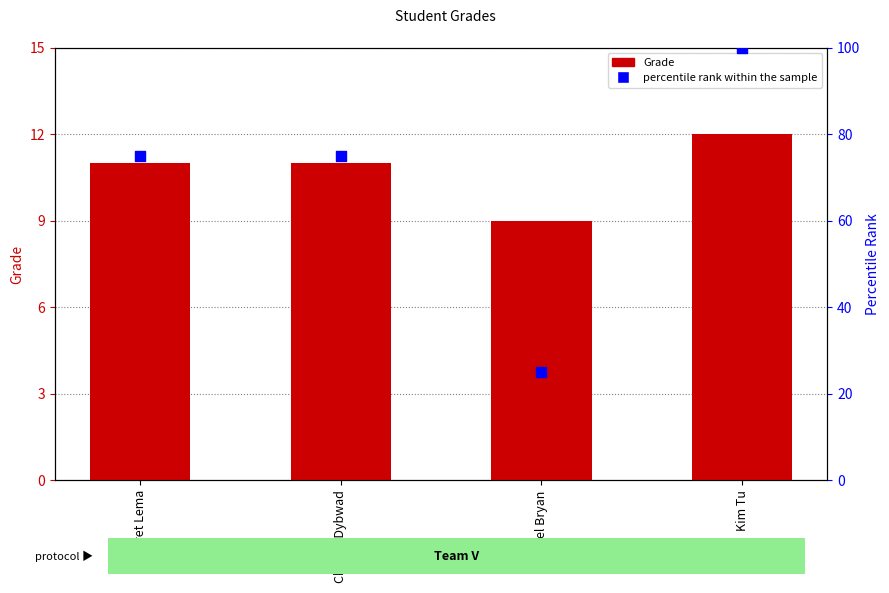

Is the value of Grade at Chrissa Dybwad greater than the value of percentile rank within the sample at Chrissa Dybwad?

No